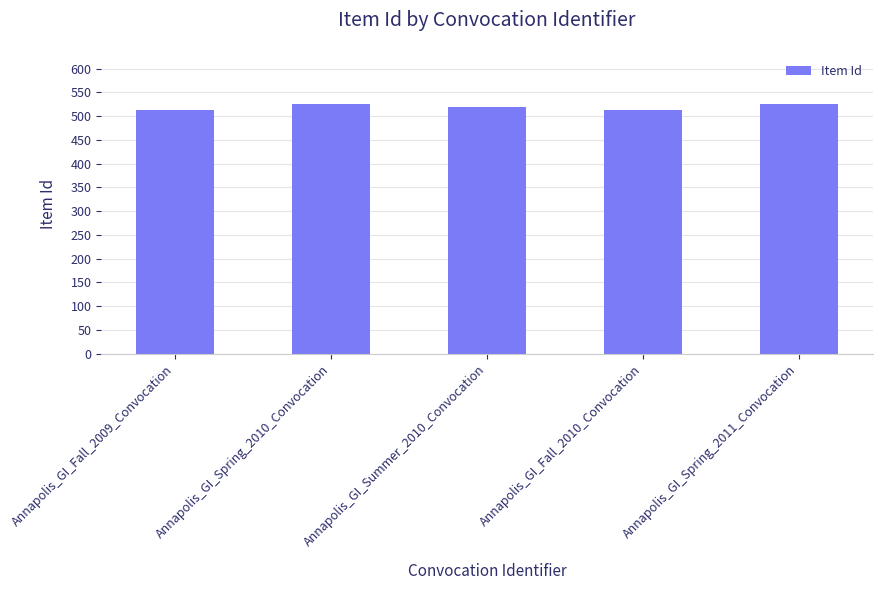

Is it true that the value at Annapolis_GI_Fall_2009_Convocation is 337?

False